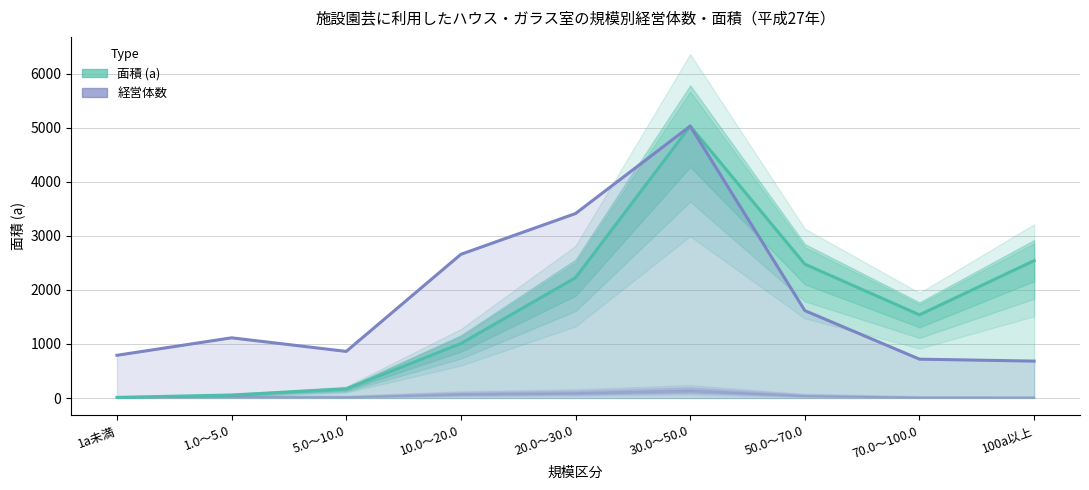

At which label is 経営体数 (scaled) closest to 2858?

10.0～20.0